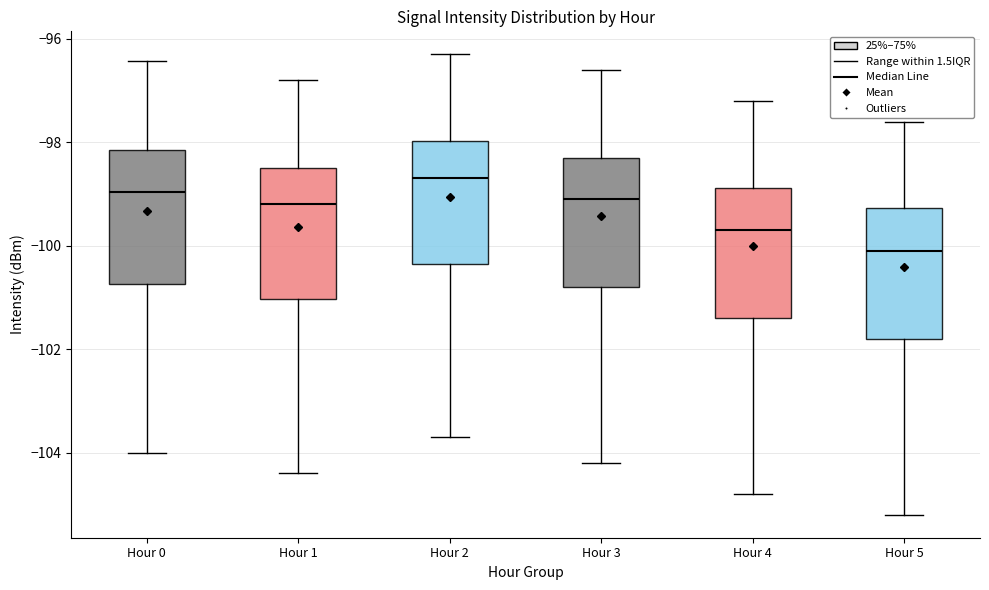

Reading left to right, read every box against the y-axis: the position of its median line, the range the box covers, and the ends of its whiskers. The values are not printed on the chart, so give them approximately, as read against the axis.

Hour 0: median -99.0, box -100.8 to -98.2, whiskers -104.0 to -96.4
Hour 1: median -99.2, box -101.0 to -98.4, whiskers -104.4 to -96.8
Hour 2: median -98.6, box -100.4 to -98.0, whiskers -103.6 to -96.2
Hour 3: median -99.0, box -100.8 to -98.2, whiskers -104.2 to -96.6
Hour 4: median -99.6, box -101.4 to -98.8, whiskers -104.8 to -97.2
Hour 5: median -100.0, box -101.8 to -99.2, whiskers -105.2 to -97.6